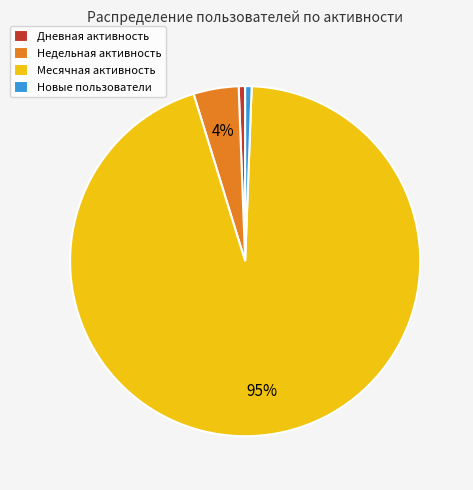

Is the sum of Дневная активность and Месячная активность greater than half?

Yes